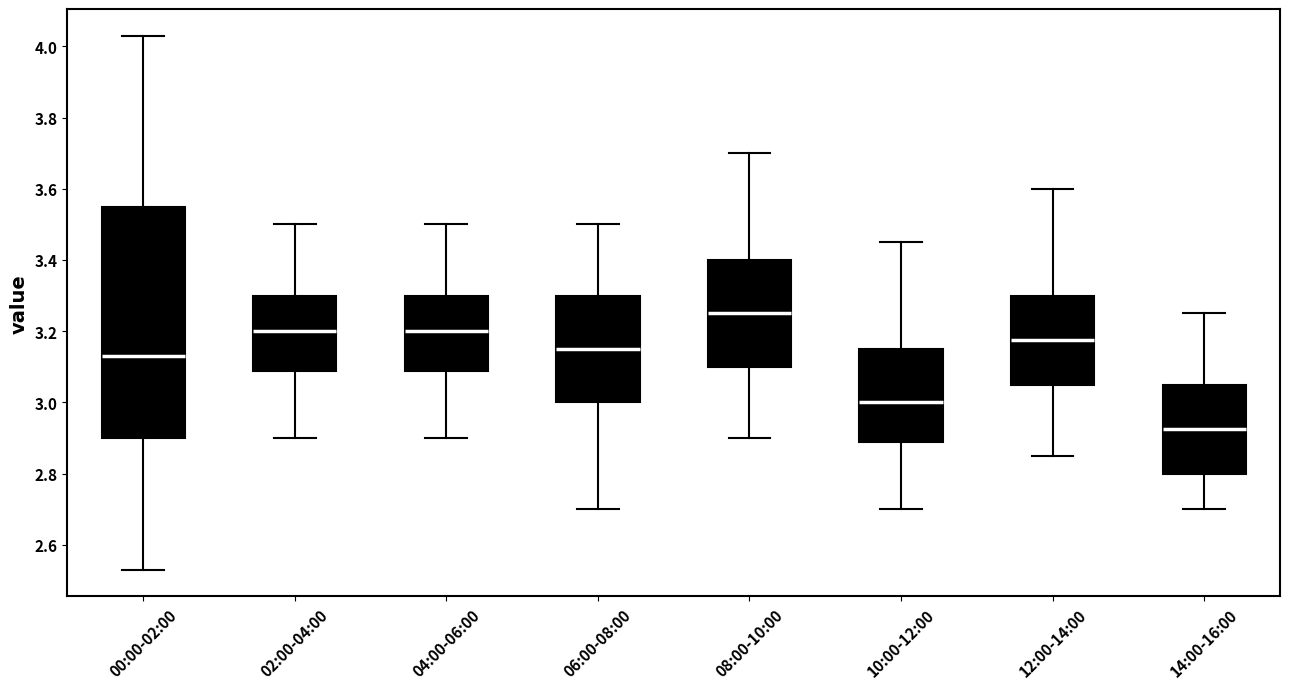

Reading left to right, read every box against the y-axis: the position of its median line, the range the box covers, and the ends of its whiskers. The values are not printed on the chart, so give them approximately, as read against the axis.

00:00-02:00: median 3.14, box 2.90 to 3.56, whiskers 2.54 to 4.04
02:00-04:00: median 3.20, box 3.08 to 3.30, whiskers 2.90 to 3.50
04:00-06:00: median 3.20, box 3.08 to 3.30, whiskers 2.90 to 3.50
06:00-08:00: median 3.16, box 3.00 to 3.30, whiskers 2.70 to 3.50
08:00-10:00: median 3.26, box 3.10 to 3.40, whiskers 2.90 to 3.70
10:00-12:00: median 3.00, box 2.88 to 3.16, whiskers 2.70 to 3.46
12:00-14:00: median 3.18, box 3.06 to 3.30, whiskers 2.86 to 3.60
14:00-16:00: median 2.92, box 2.80 to 3.06, whiskers 2.70 to 3.26